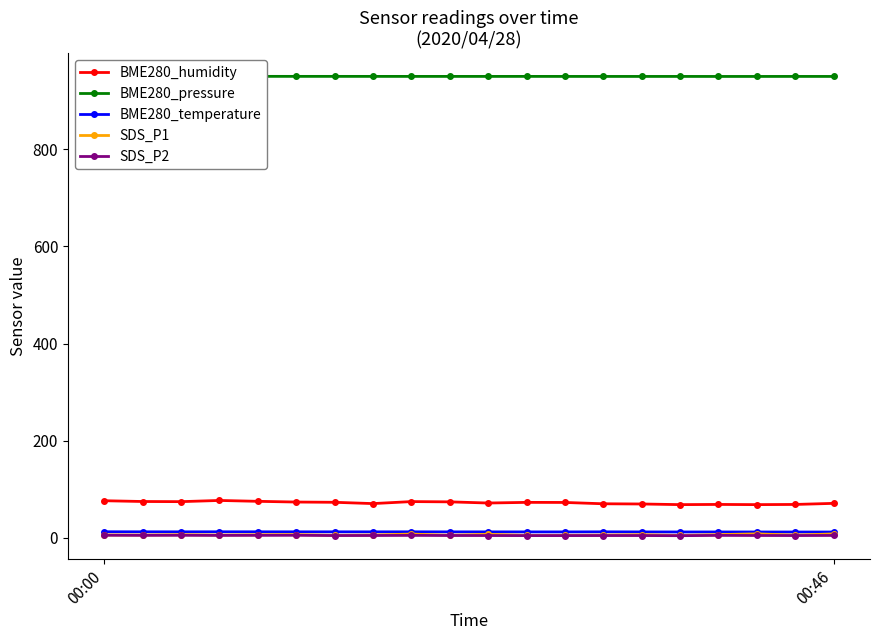

What is the lowest value of the BME280_humidity series?

68.6